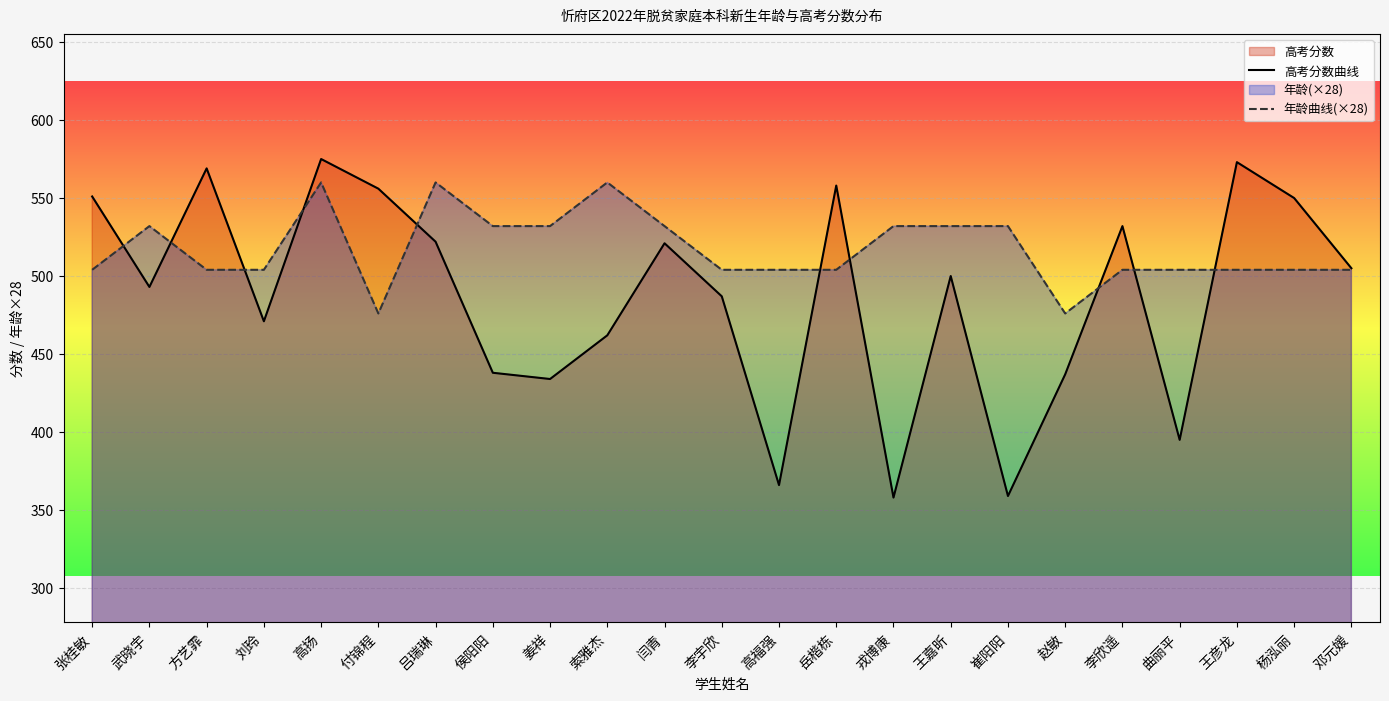

Which series changed the most between 方艺霏 and 侯阳阳?

高考分数曲线